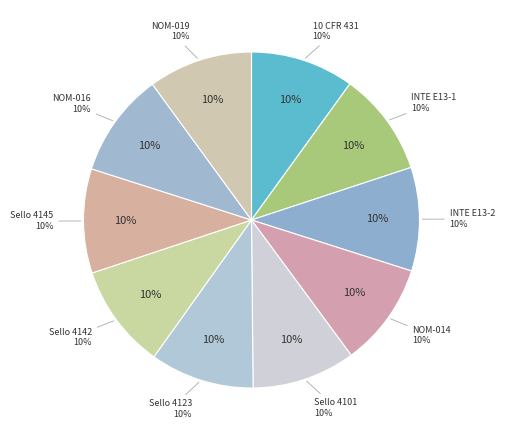

Which slice is the largest?

NOM-016-ENER-2016